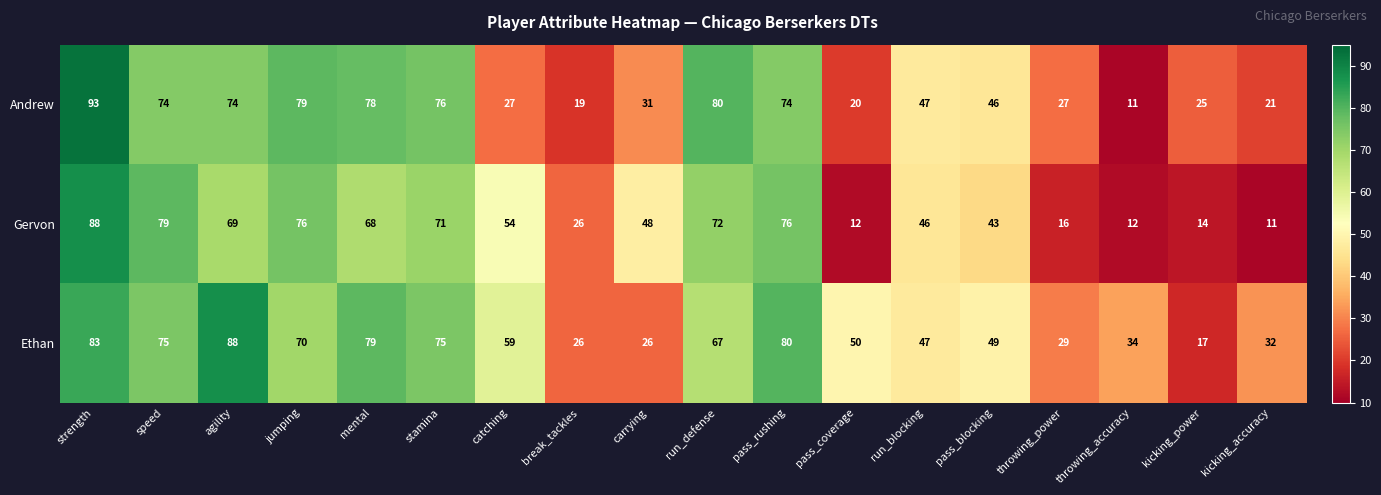

Where does the Ethan series first go above 59?

strength